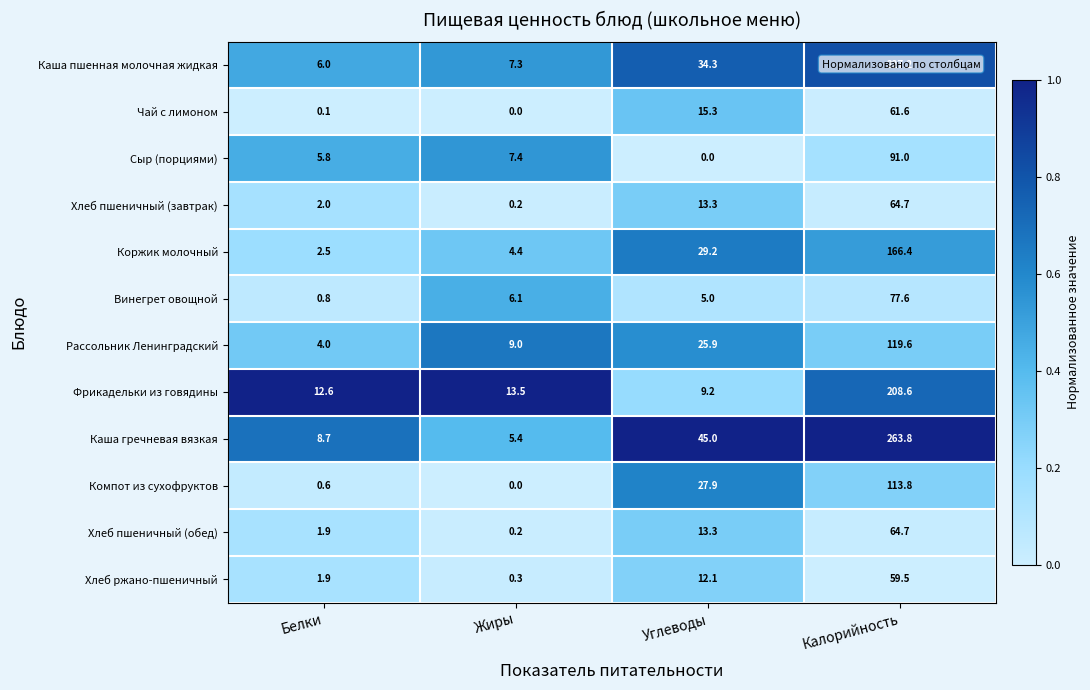

The value of Винегрет овощной at Жиры is 6.1. True or false?

True